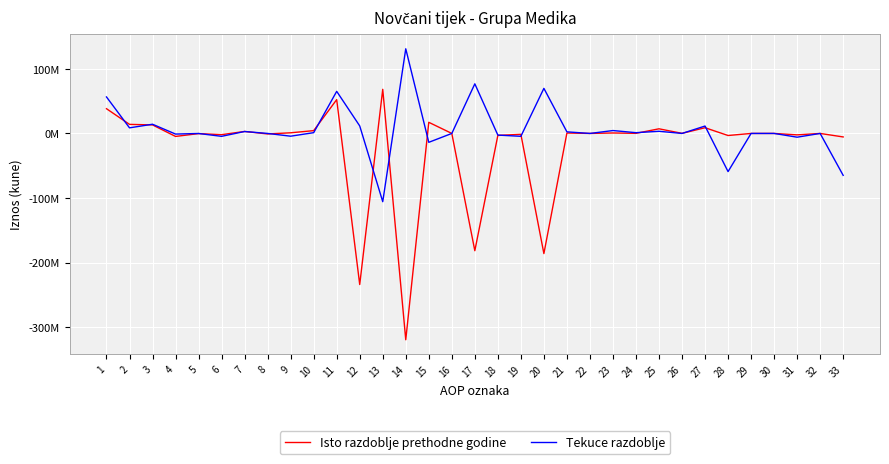

Reading right to left, what are all the values shown in this chart?

Isto razdoblje prethodne godine: 33=-5427028	32=-13320	31=-2211448	30=0	29=0	28=-3202260	27=8852175	26=143933	25=7179486	24=147000	23=721210	22=0	21=660546	20=-186112081	19=-1367171	18=-3073359	17=-181671551	16=0	15=17254551	14=-319642247	13=68353339	12=-234034357	11=52362806	10=4344557	9=1000987	8=-799397	7=3092231	6=-1890944	5=-246352	4=-4643073	3=13193168	2=14051177	1=38311629
Tekuce razdoblje: 33=-64928480	32=-6876	31=-5803829	30=0	29=0	28=-59117775	27=11458630	26=7562	25=3334642	24=1176000	23=4476016	22=0	21=2464410	20=69839350	19=-4440530	18=-2555282	17=76835162	16=0	15=-13759810	14=131135918	13=-105738856	12=11637252	11=65197910	10=1202678	9=-4258454	8=0	7=2996124	6=-4486592	5=-71481	4=-971718	3=14262667	2=8673224	1=56524686